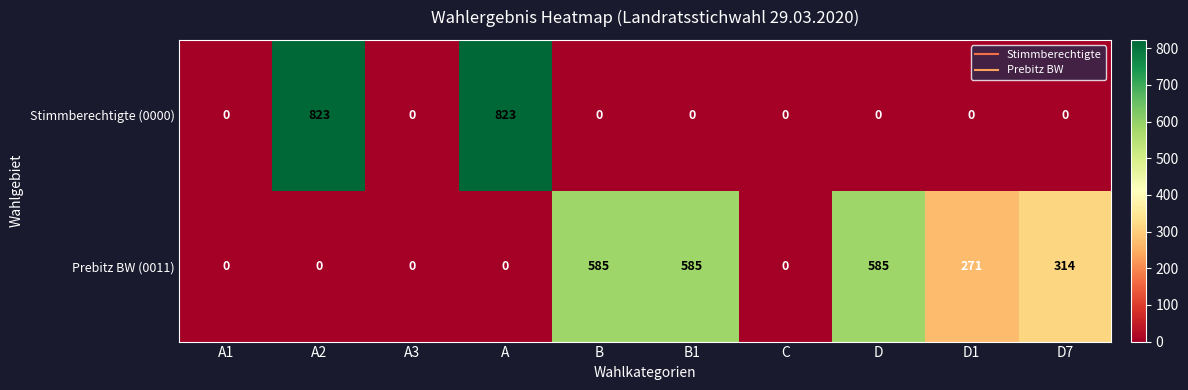

How many values in the Stimmberechtigte (0000) series exceed 0?

2